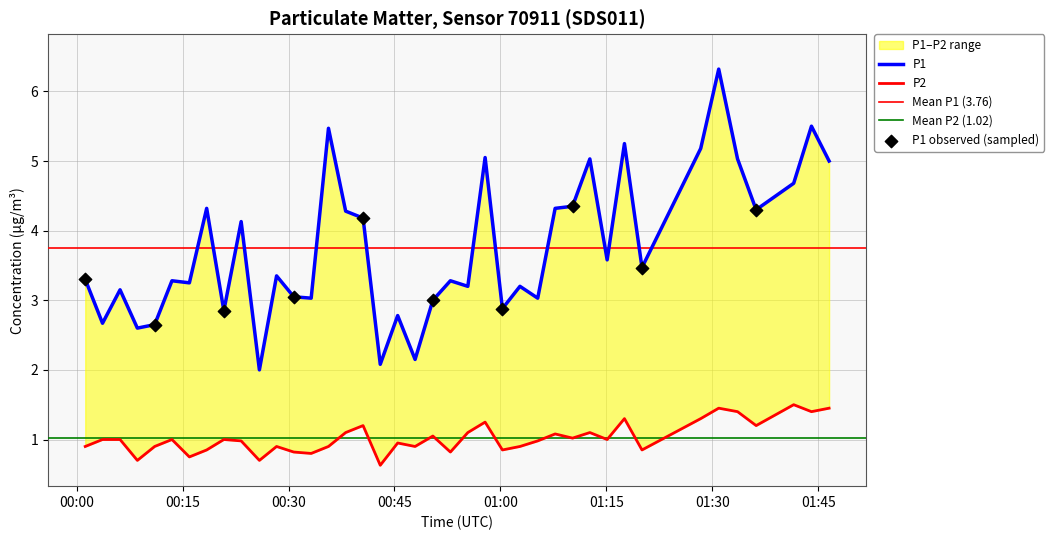

Which series has the largest Y range (max minus min)?

P1